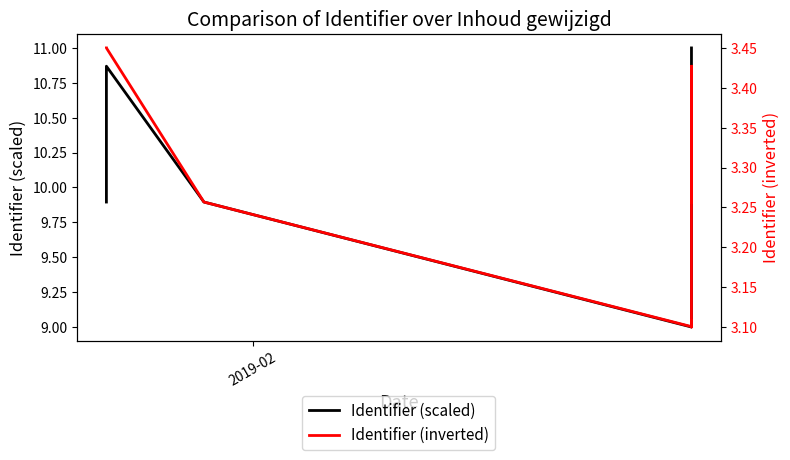

Which series has the largest total across all categories?

Identifier (scaled)